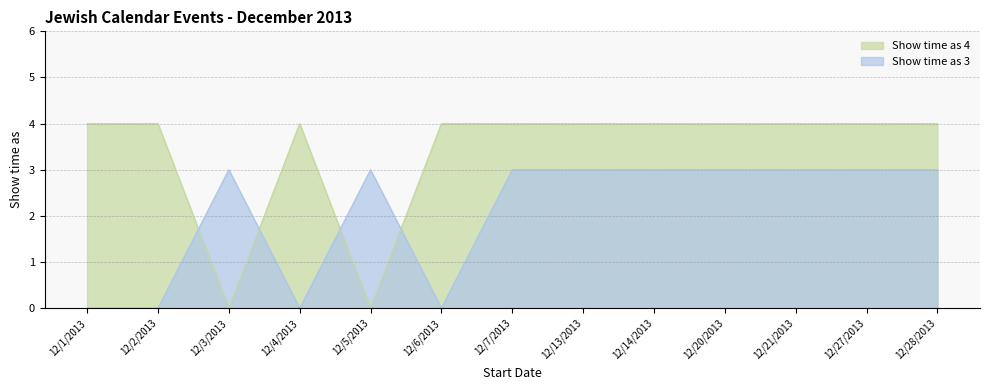

Which series has the largest total across all categories?

Show time as 4